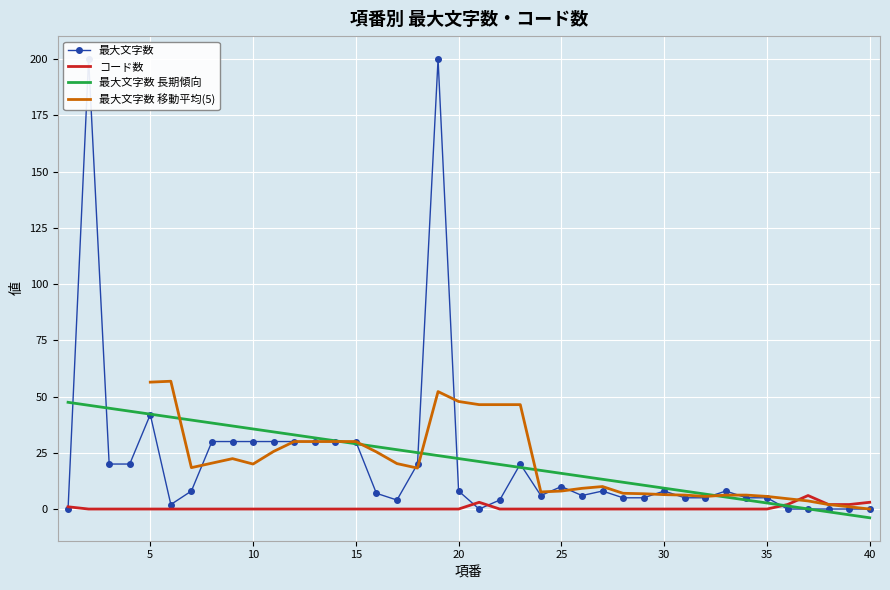

Which label corresponds to the largest value in the chart?

2